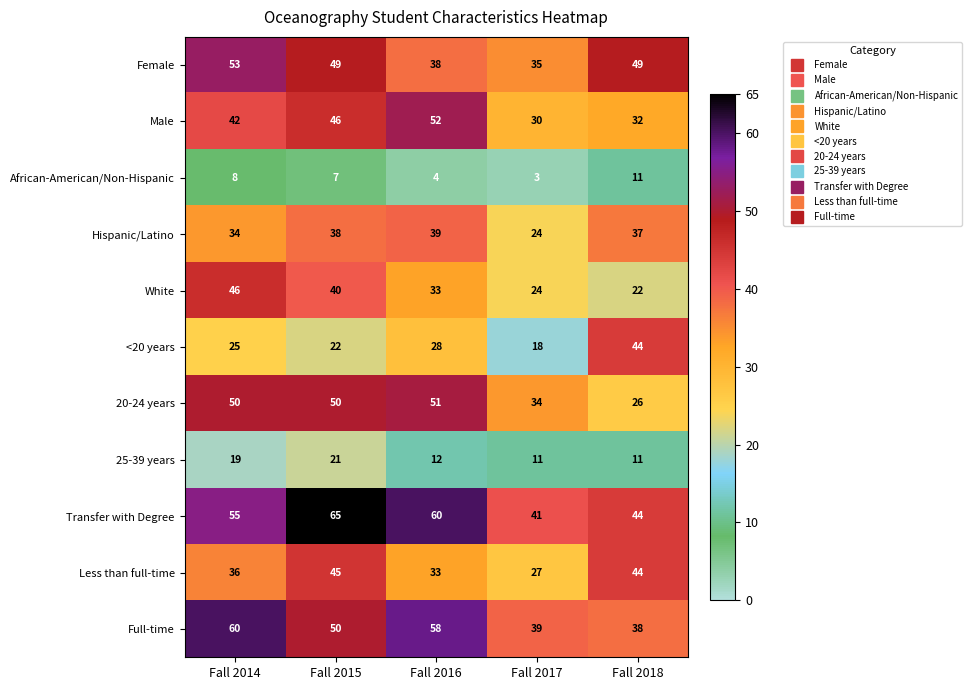

What is the average value of the Transfer with Degree series?

53